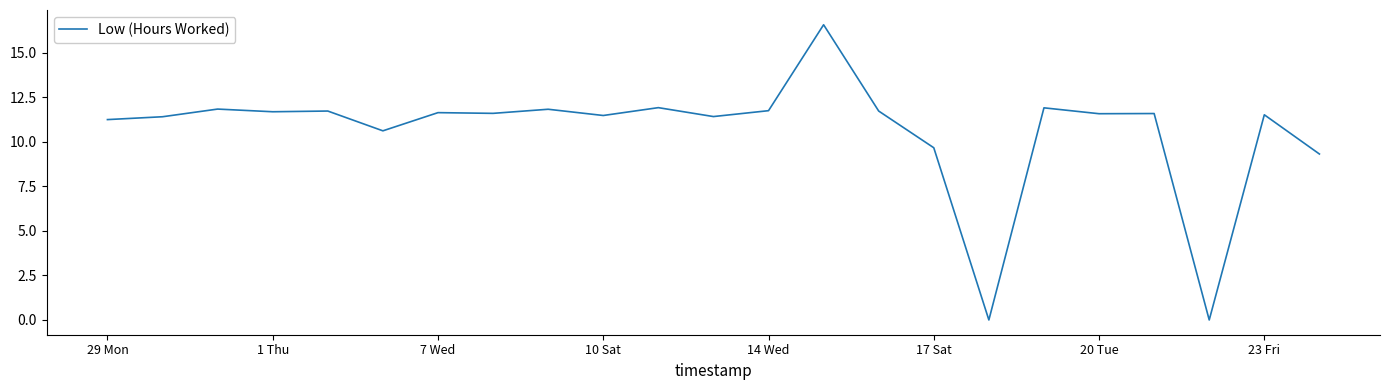

What is the difference between the maximum and minimum values?

16.6